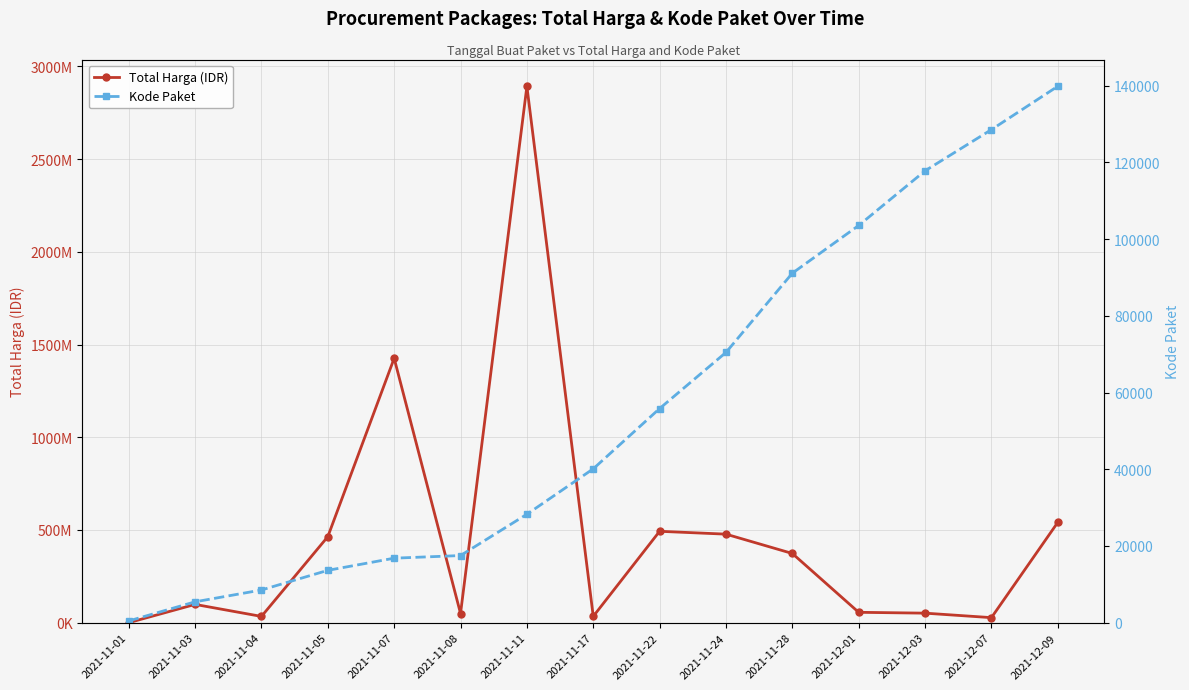

What is the sum of the Kode Paket values at 2021-11-28 and 2021-11-24?

161554